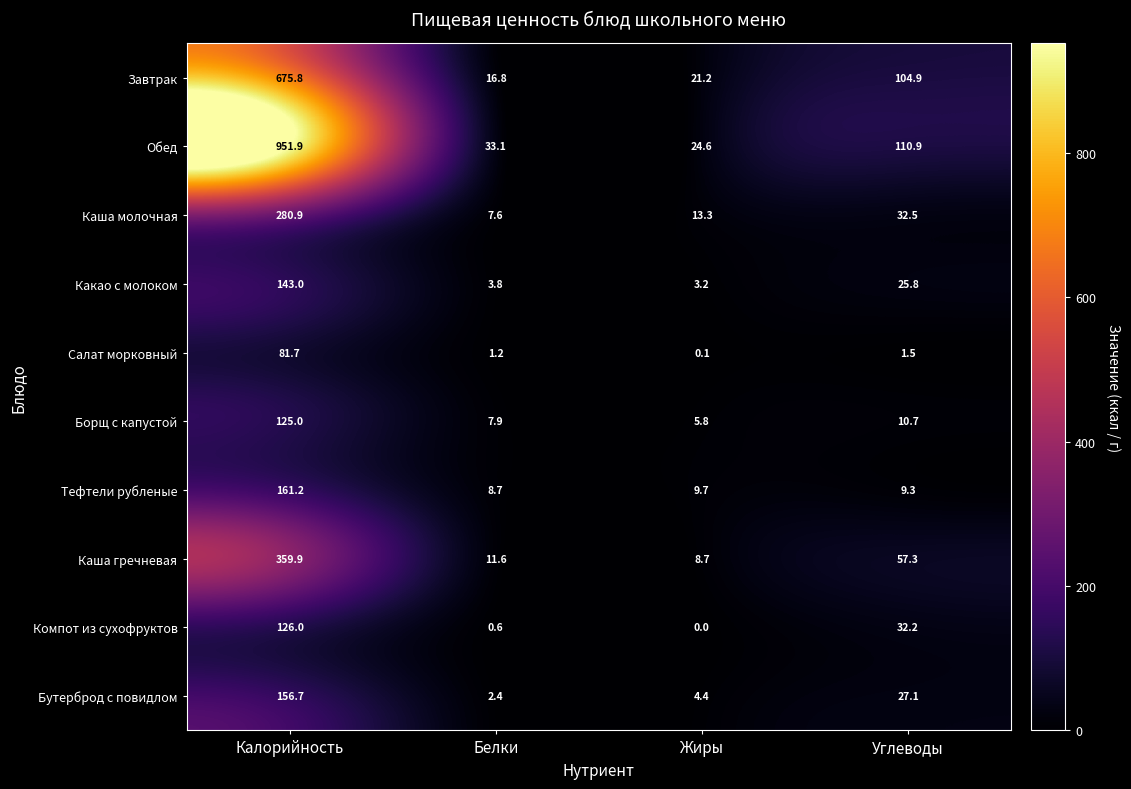

What is the spread (max minus min) of values at Жиры?

24.6